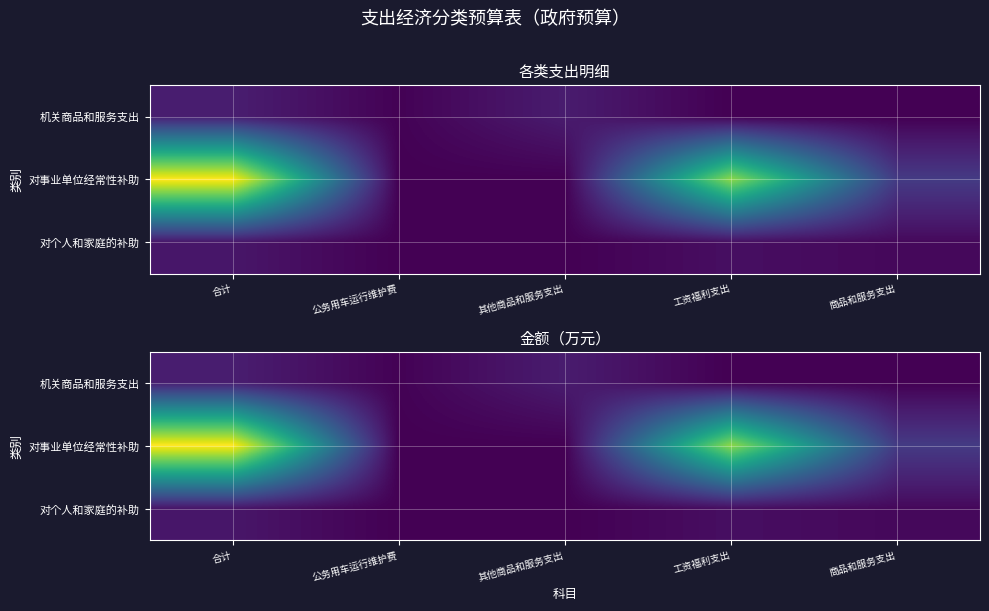

At how many categories does at least one series exceed 0?

5